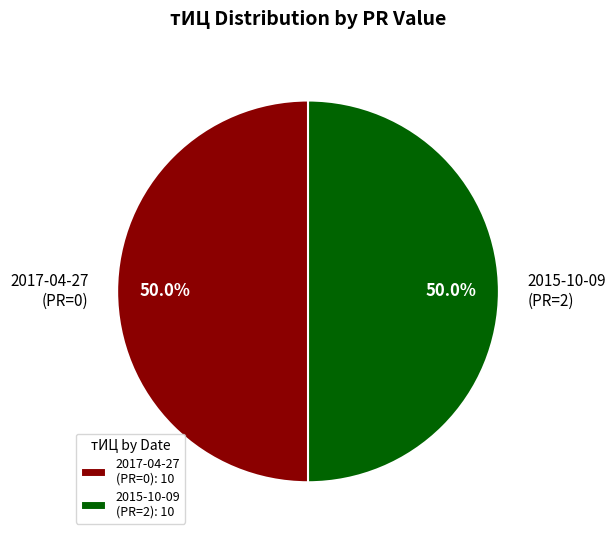

What is the total percentage of 2017-04-27 (PR=0) and 2015-10-09 (PR=2)?

100.0%